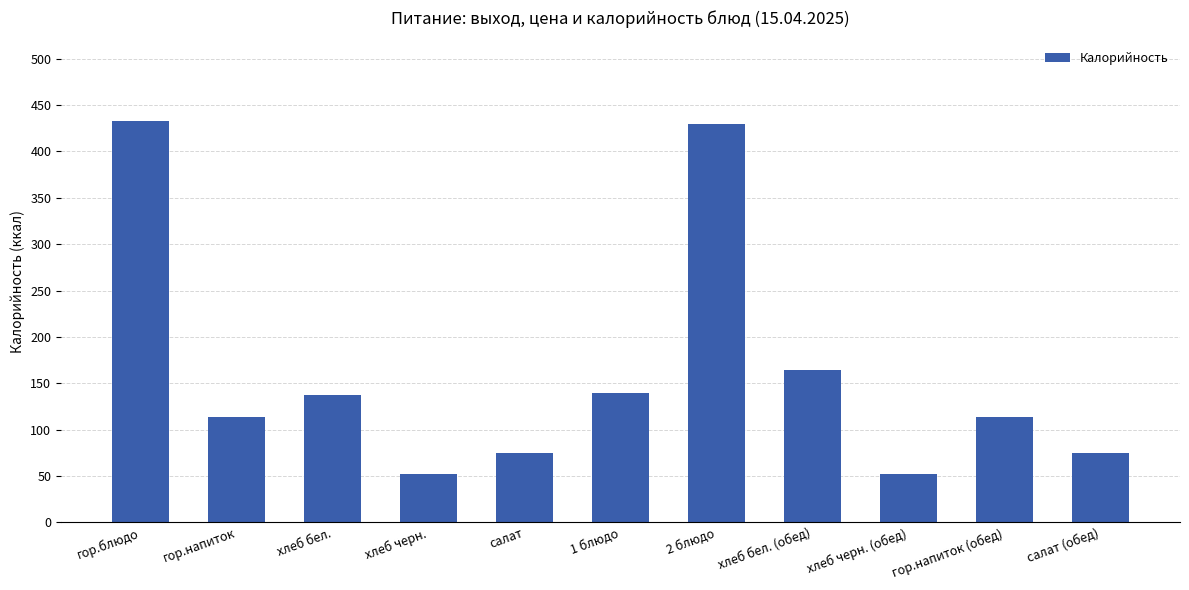

What is the average value?

162.3